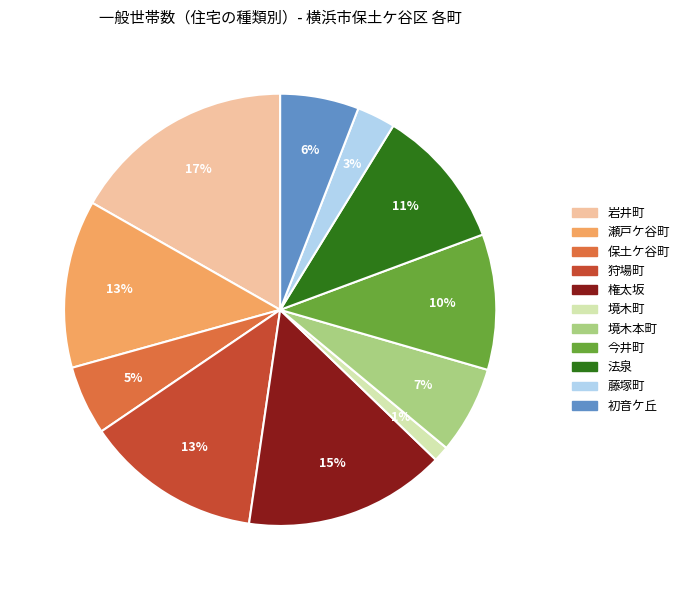

Do 今井町 and 保土ケ谷町 together represent more than half of the pie?

No